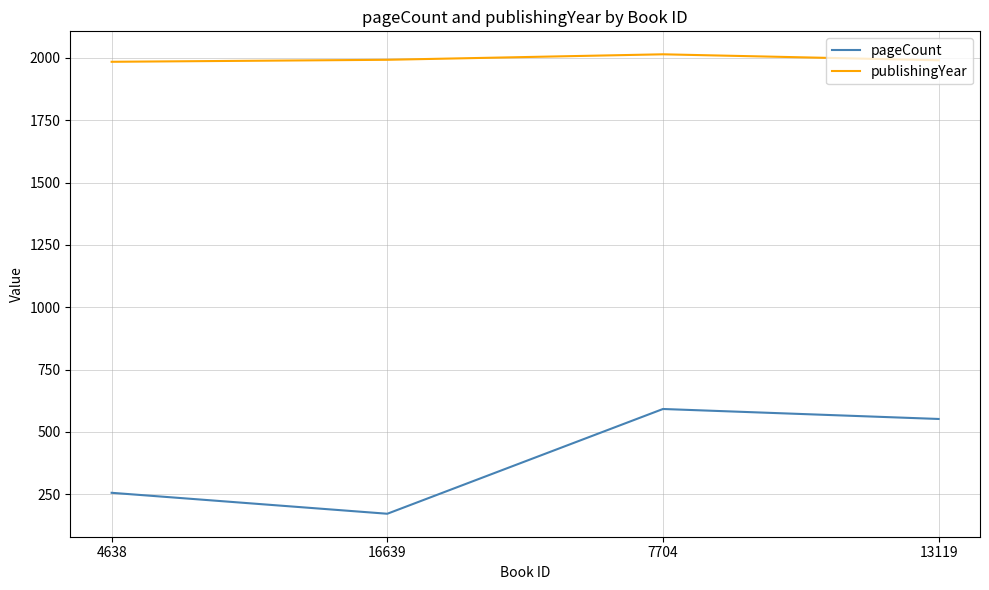

Rank the series at 13119 from lowest to highest value.

pageCount, publishingYear